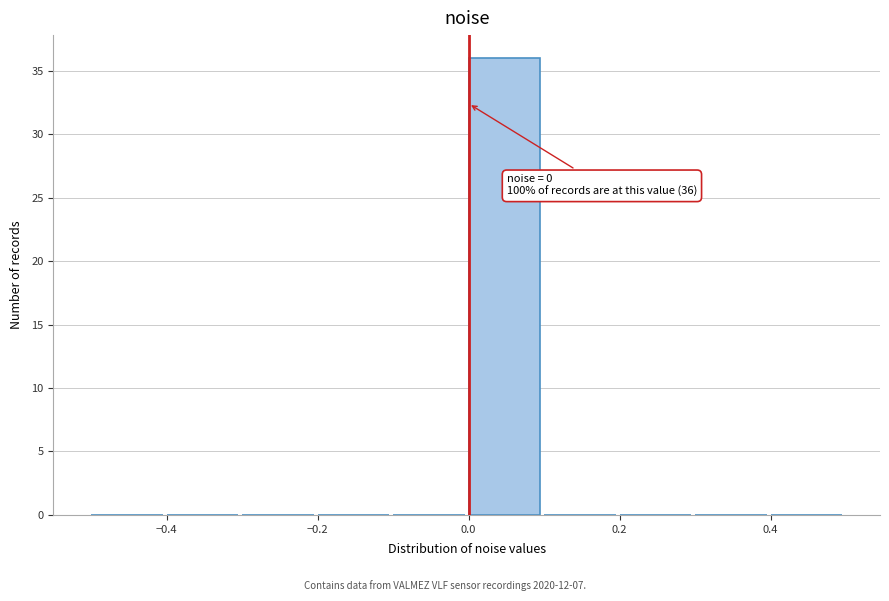

Which range on the x-axis has the tallest bar?

0.0 to 0.1